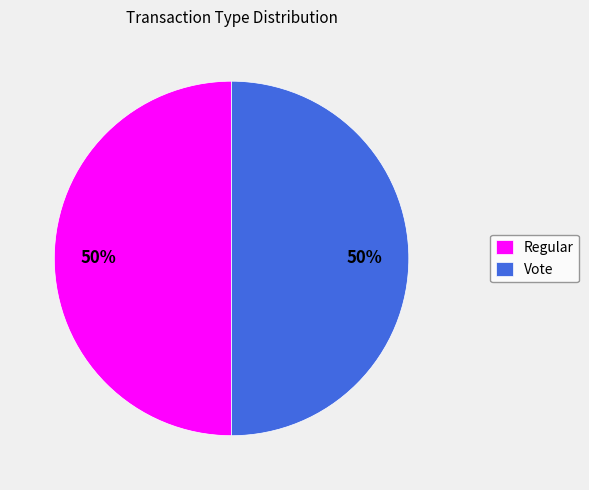

Count the number of slices in the pie.

2